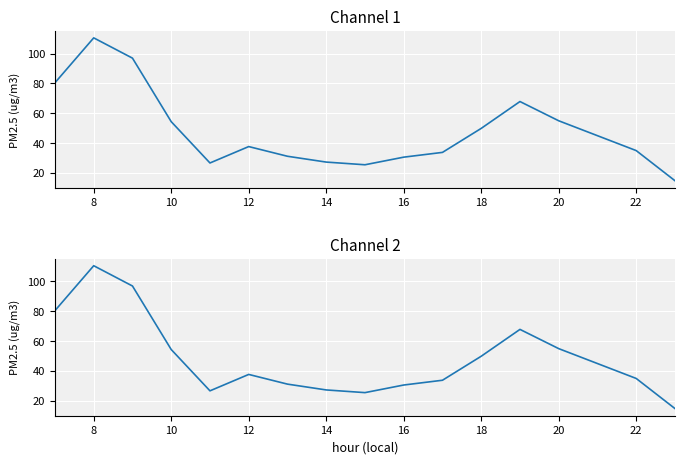

True or false: the data shows 55.7 at 18.

False